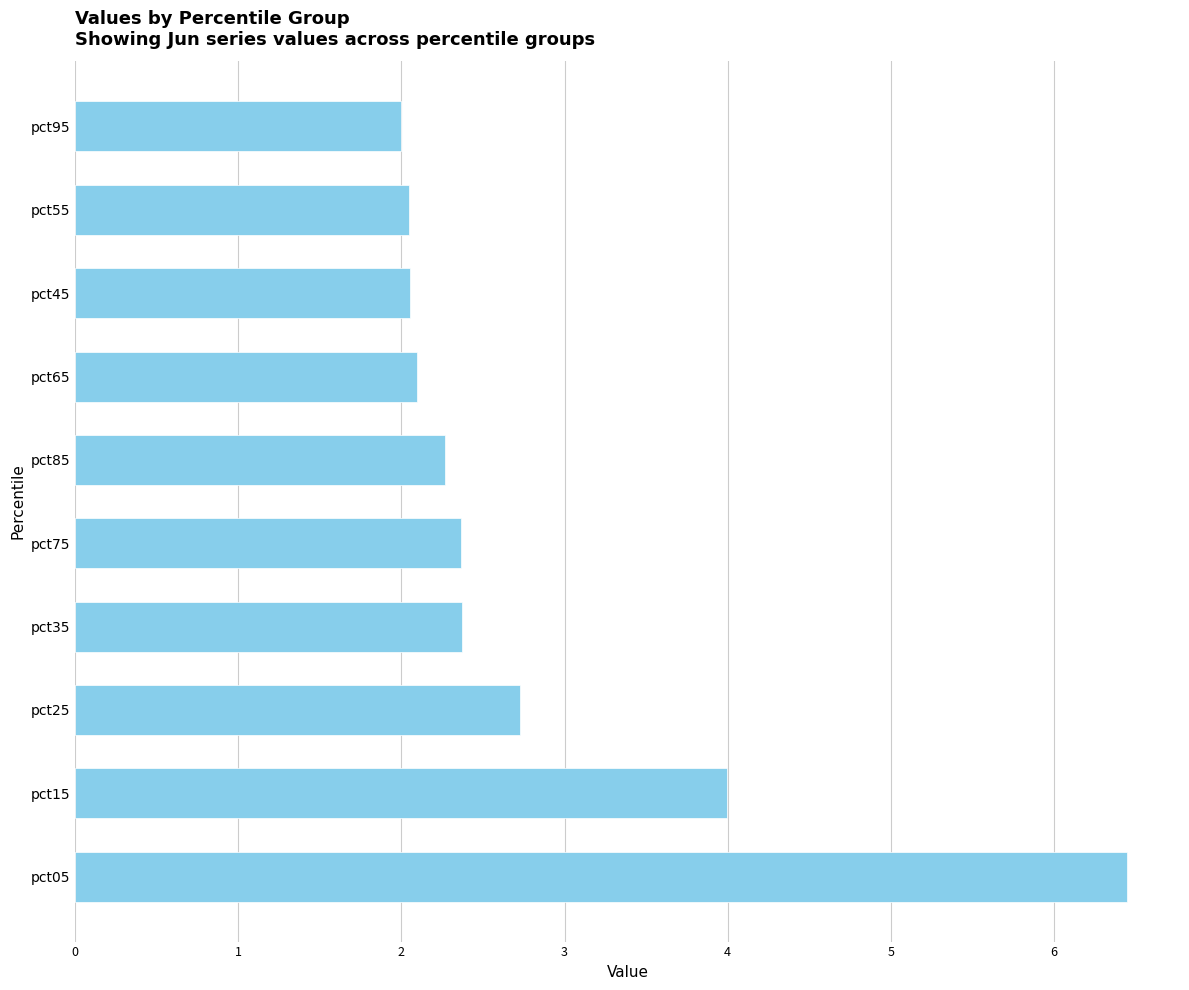

Where is the data nearest to the value 4?

pct15